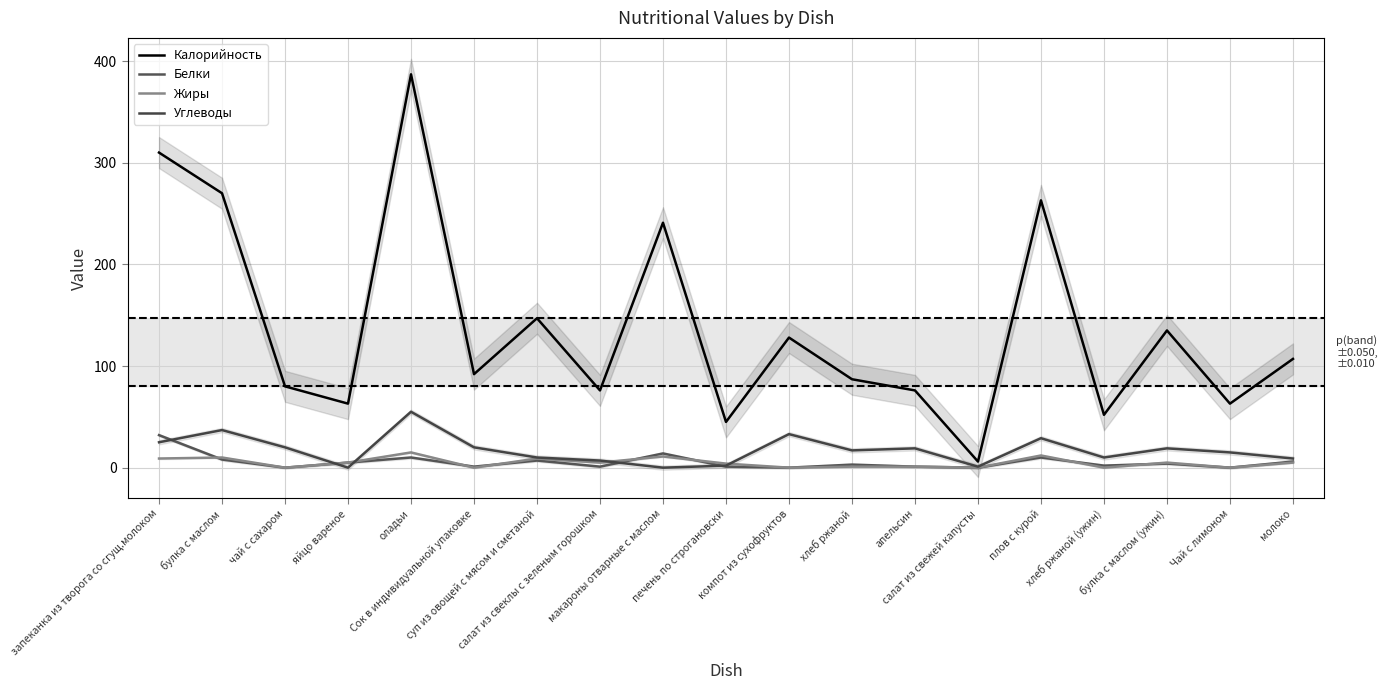

Reading left to right, extract all data points from this chart.

Калорийность: запеканка из творога со сгущ.молоком=310	булка с маслом=270	чай с сахаром=80	яйцо вареное=63	оладьи=387	Сок в индивидуальной упаковке=92	суп из овощей с мясом и сметаной=147	салат из свеклы с зеленым горошком=76	макароны отварные с маслом=241	печень по строгановски=45	компот из сухофруктов=128	хлеб ржаной=87	апельсин=76	салат из свежей капусты=6	плов с курой=263	хлеб ржаной (ужин)=52	булка с маслом (ужин)=135	Чай с лимоном=63	молоко=107
Белки: запеканка из творога со сгущ.молоком=32	булка с маслом=8	чай с сахаром=0	яйцо вареное=5	оладьи=10	Сок в индивидуальной упаковке=1	суп из овощей с мясом и сметаной=7	салат из свеклы с зеленым горошком=1	макароны отварные с маслом=14	печень по строгановски=1	компот из сухофруктов=0	хлеб ржаной=3	апельсин=1	салат из свежей капусты=0	плов с курой=10	хлеб ржаной (ужин)=2	булка с маслом (ужин)=4	Чай с лимоном=0	молоко=6
Жиры: запеканка из творога со сгущ.молоком=9	булка с маслом=10	чай с сахаром=0	яйцо вареное=5	оладьи=15	Сок в индивидуальной упаковке=0	суп из овощей с мясом и сметаной=9	салат из свеклы с зеленым горошком=5	макароны отварные с маслом=11	печень по строгановски=4	компот из сухофруктов=0	хлеб ржаной=1	апельсин=1	салат из свежей капусты=0	плов с курой=12	хлеб ржаной (ужин)=0	булка с маслом (ужин)=5	Чай с лимоном=0	молоко=5
Углеводы: запеканка из творога со сгущ.молоком=25	булка с маслом=37	чай с сахаром=20	яйцо вареное=0	оладьи=55	Сок в индивидуальной упаковке=20	суп из овощей с мясом и сметаной=10	салат из свеклы с зеленым горошком=7	макароны отварные с маслом=0	печень по строгановски=2	компот из сухофруктов=33	хлеб ржаной=17	апельсин=19	салат из свежей капусты=1	плов с курой=29	хлеб ржаной (ужин)=10	булка с маслом (ужин)=19	Чай с лимоном=15	молоко=9